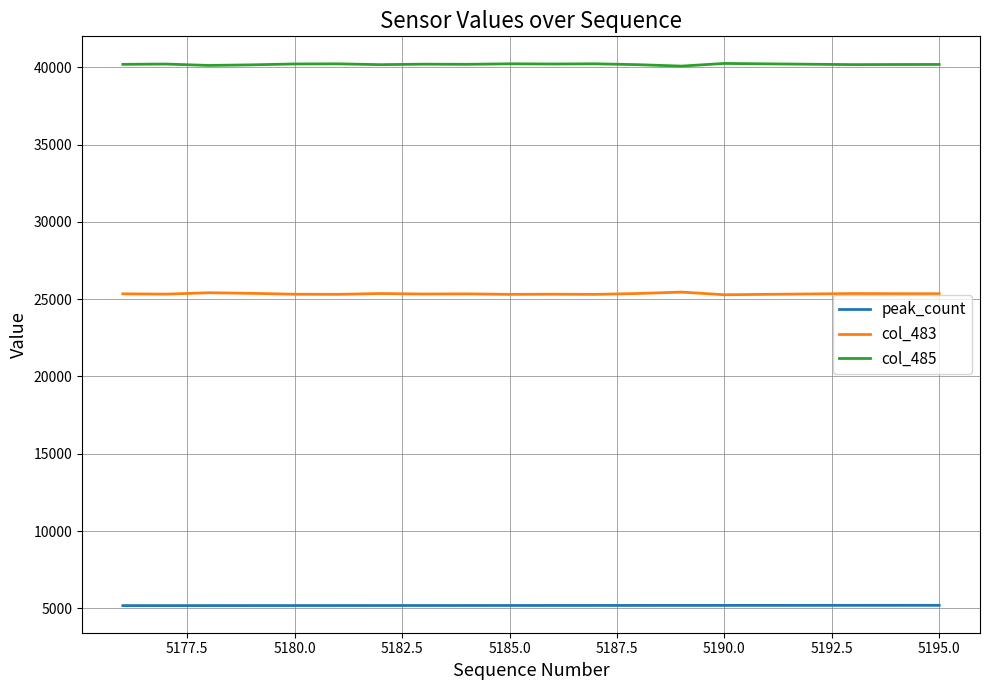

True or false: col_483 and col_485 cross at least once.

False